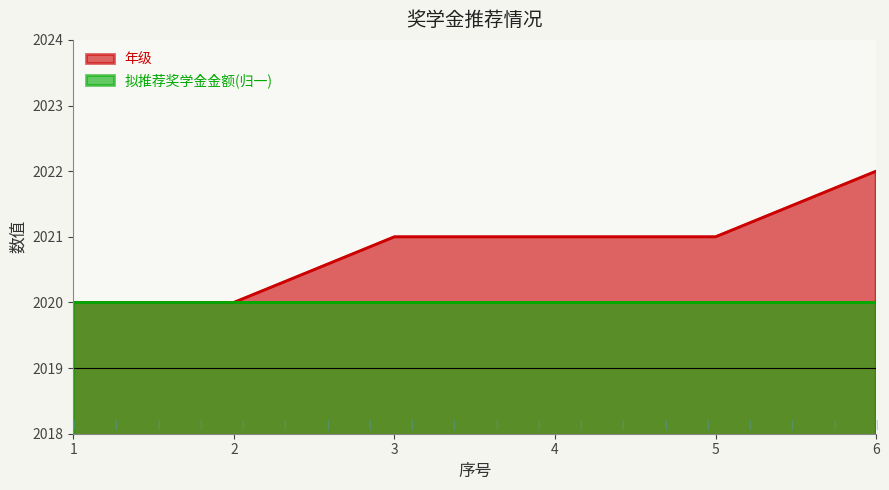

True or false: the data has more than 0 interior local peaks.

False